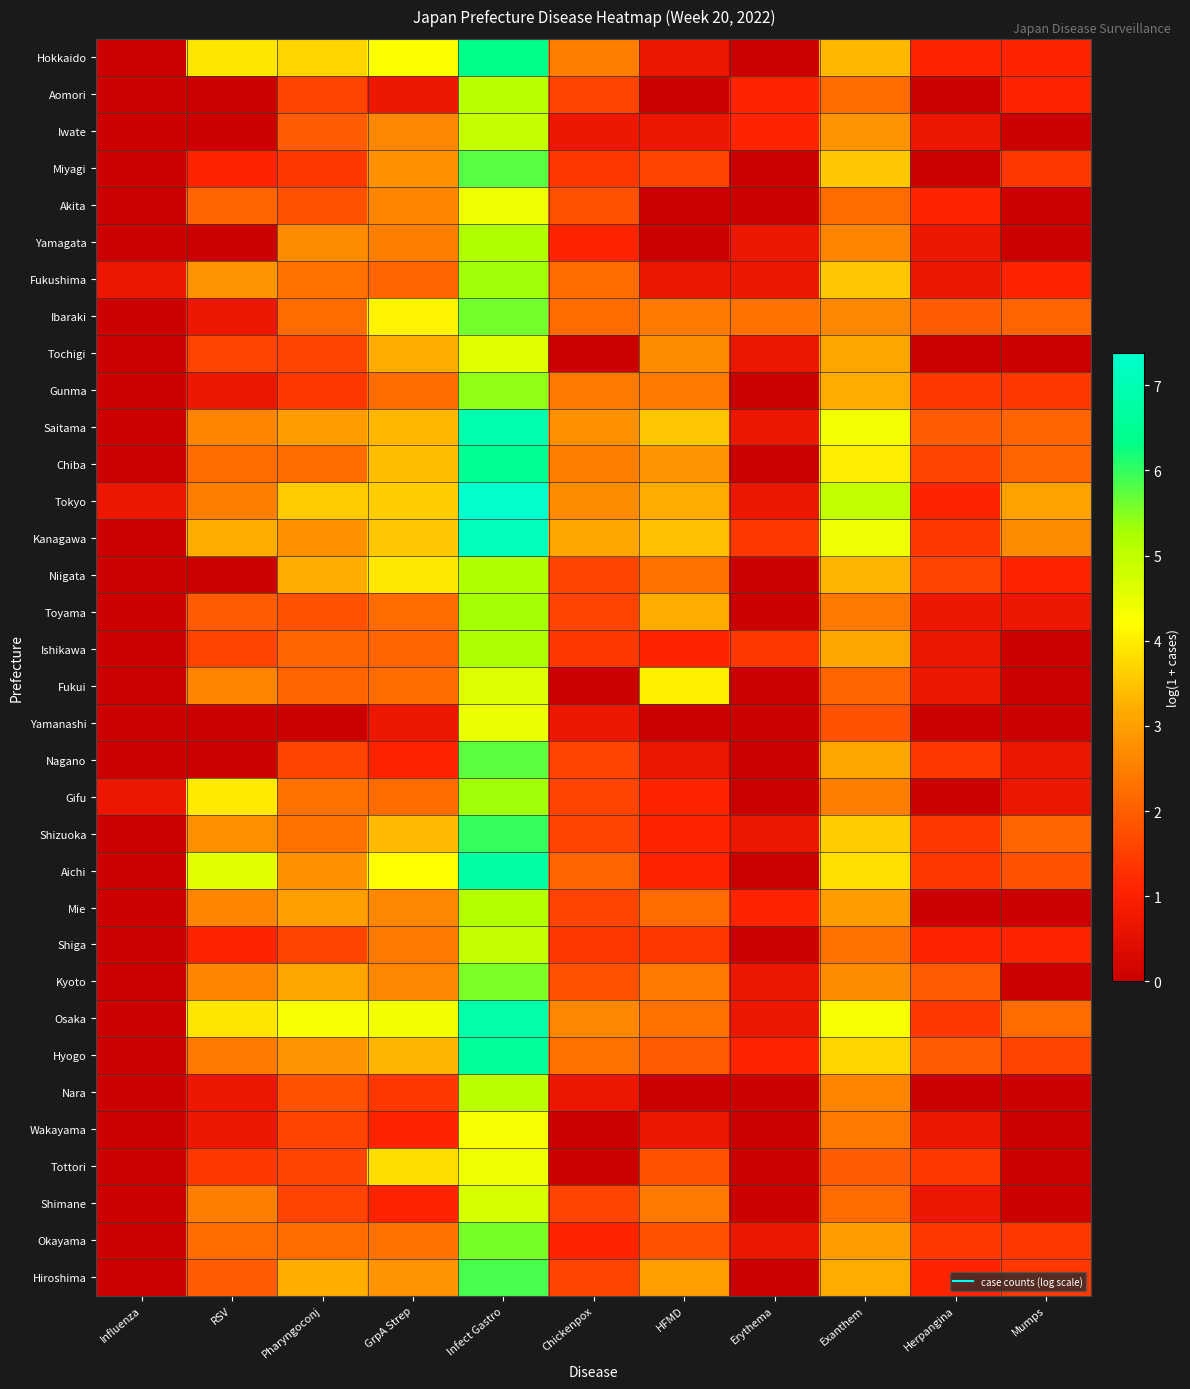

At Erythema, list the series in order from smallest to largest.

Hokkaido, Miyagi, Akita, Gunma, Chiba, Niigata, Toyama, Fukui, Yamanashi, Nagano, Gifu, Aichi, Shiga, Nara, Wakayama, Tottori, Shimane, Hiroshima, Yamagata, Fukushima, Tochigi, Saitama, Tokyo, Shizuoka, Kyoto, Osaka, Okayama, Aomori, Iwate, Mie, Hyogo, Kanagawa, Ishikawa, Ibaraki